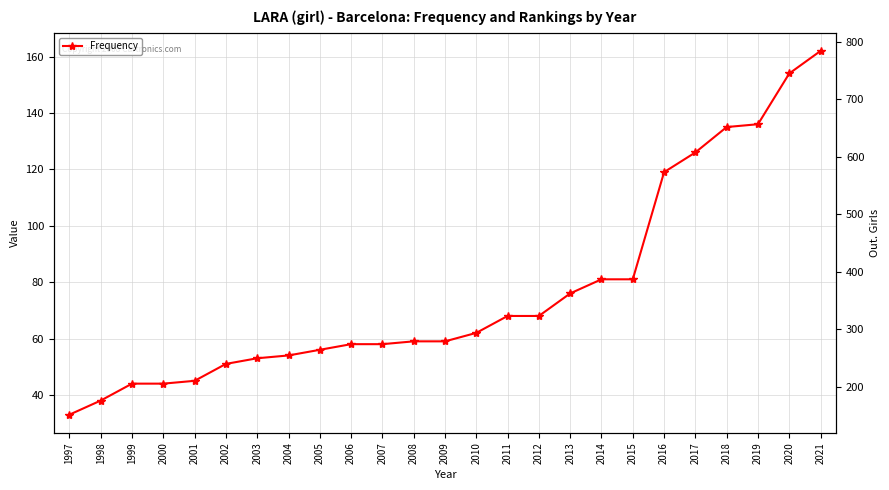

What is the difference between the maximum and minimum values in the out. Girls series?

632